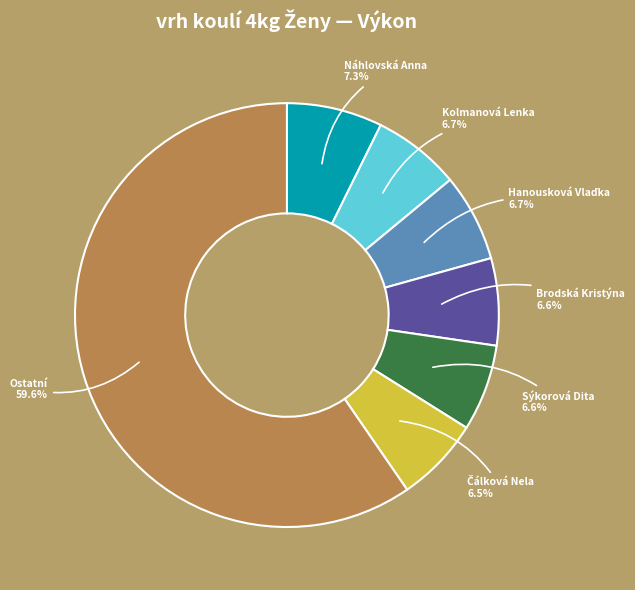

Does any single category account for the majority?

Yes